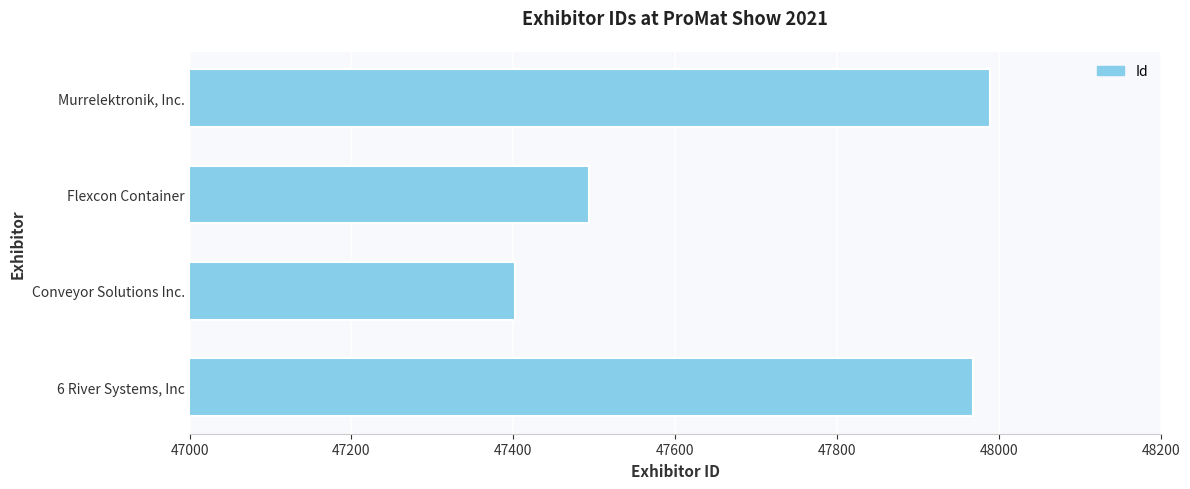

At which category does the chart reach its peak across all series?

Murrelektronik, Inc.